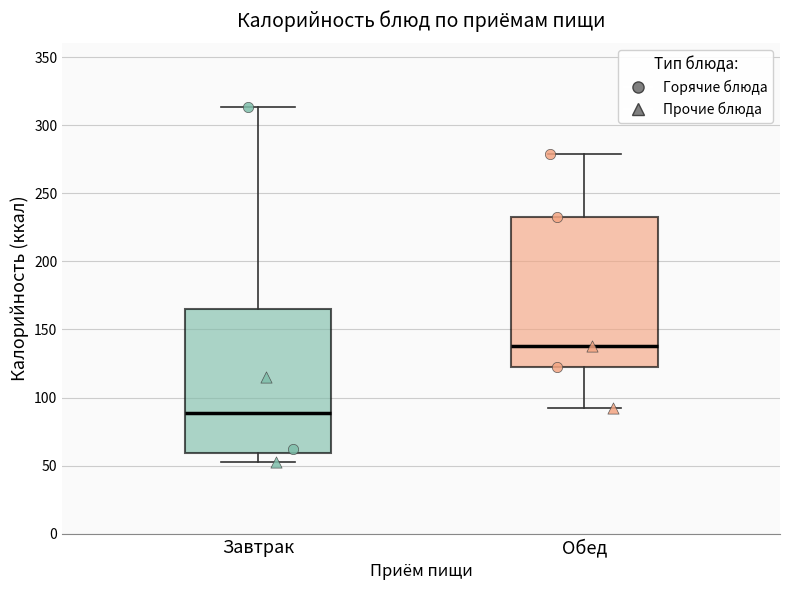

Which box's median line is the highest?

Обед